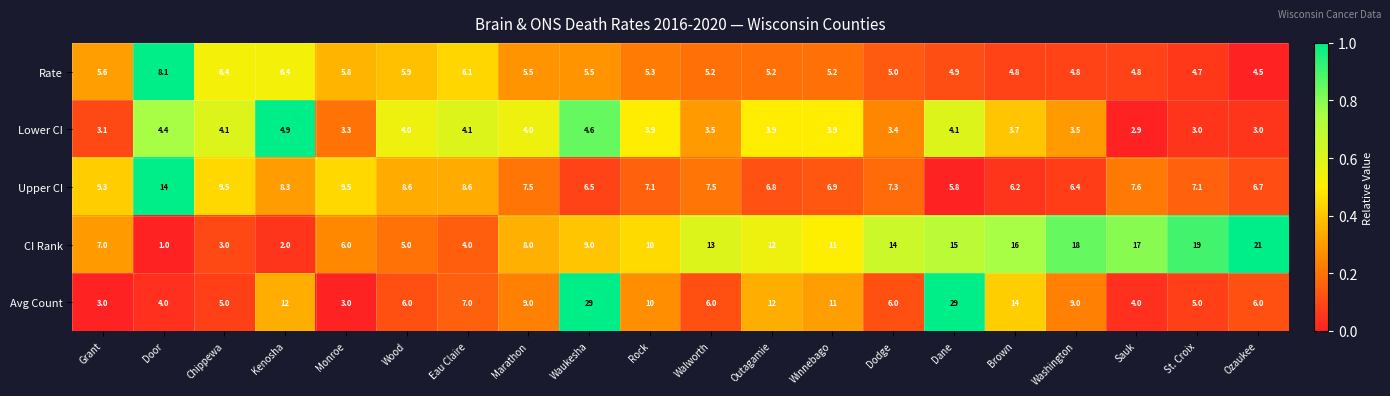

The value of Rate at Walworth is 8.1. True or false?

False